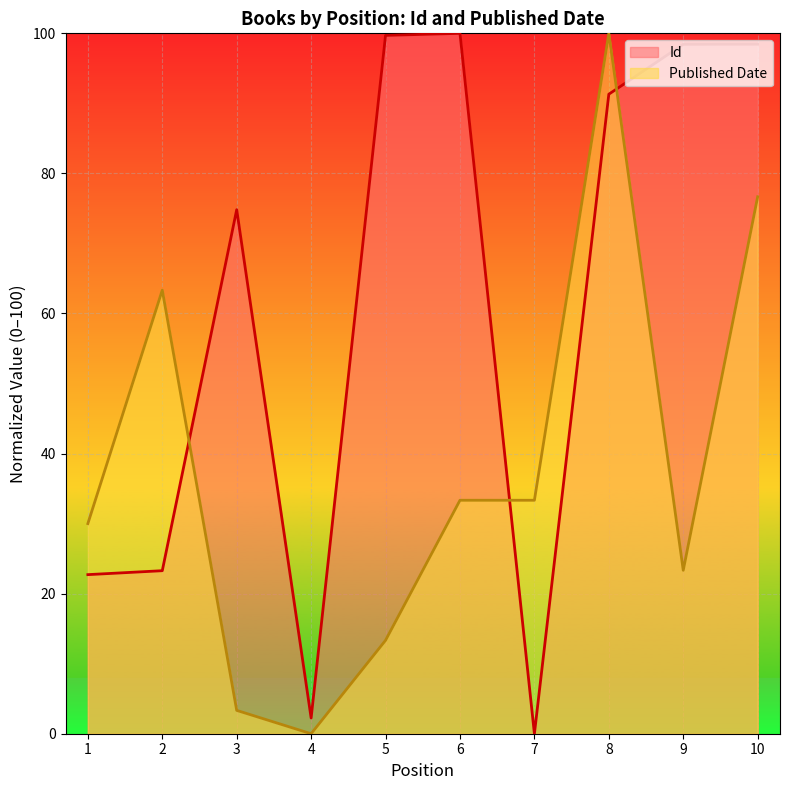

How many interior local valleys does the Published Date series have?

2